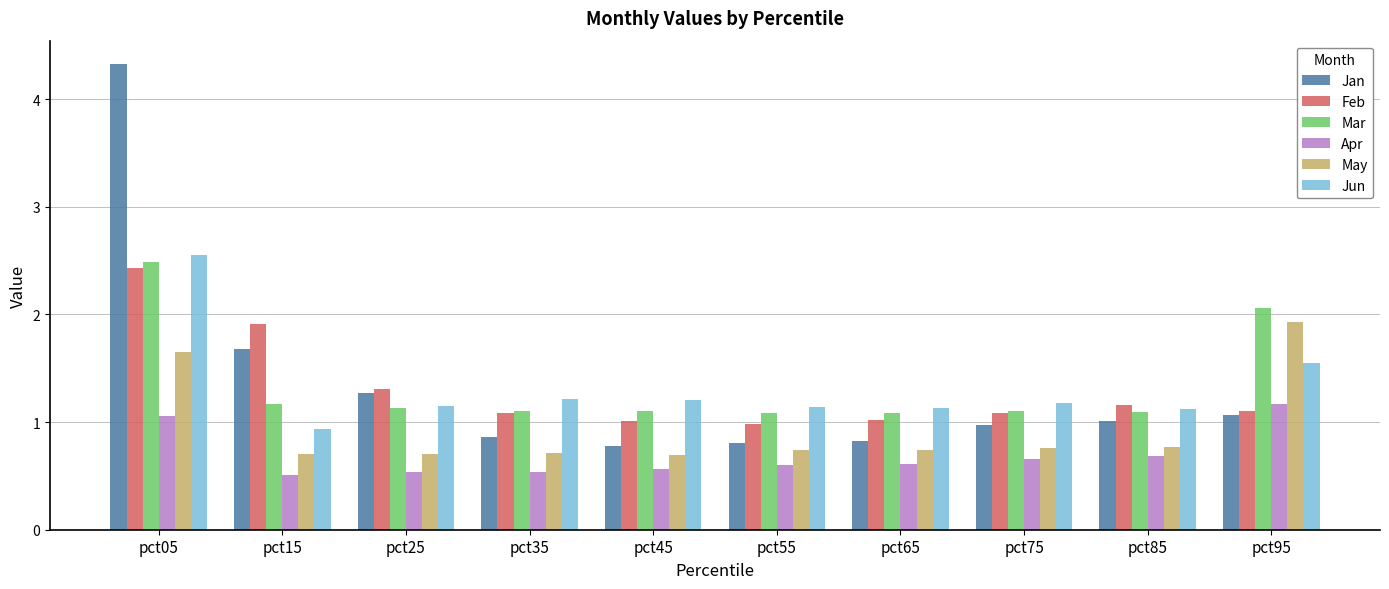

Between pct25 and pct45, which series saw the biggest shift?

Jan